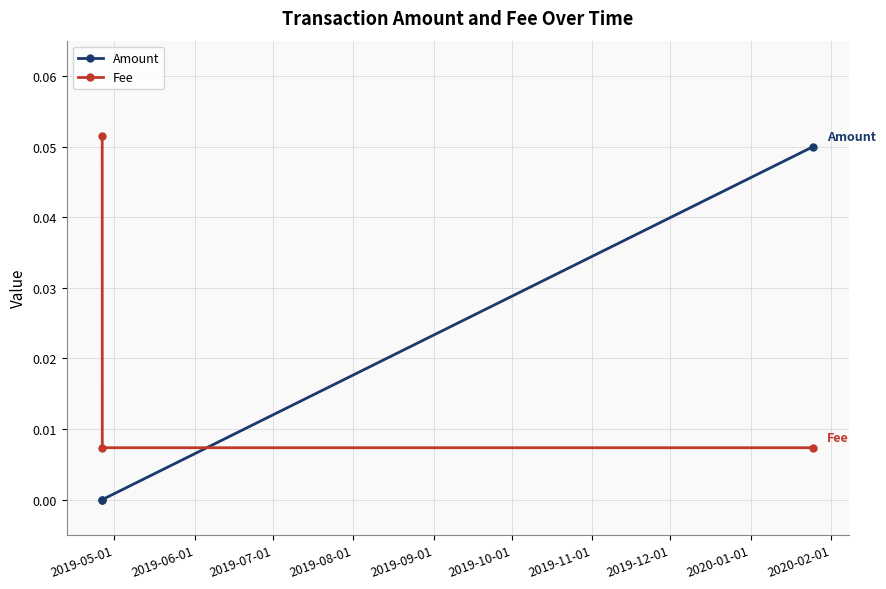

At how many categories does at least one series exceed 0?

3